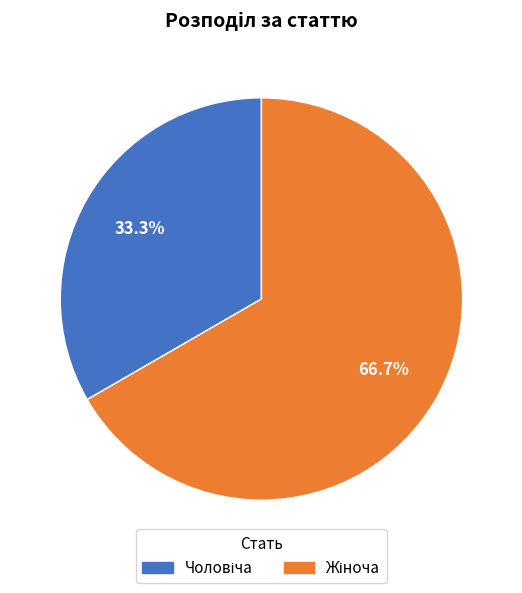

Does any single category account for the majority?

Yes